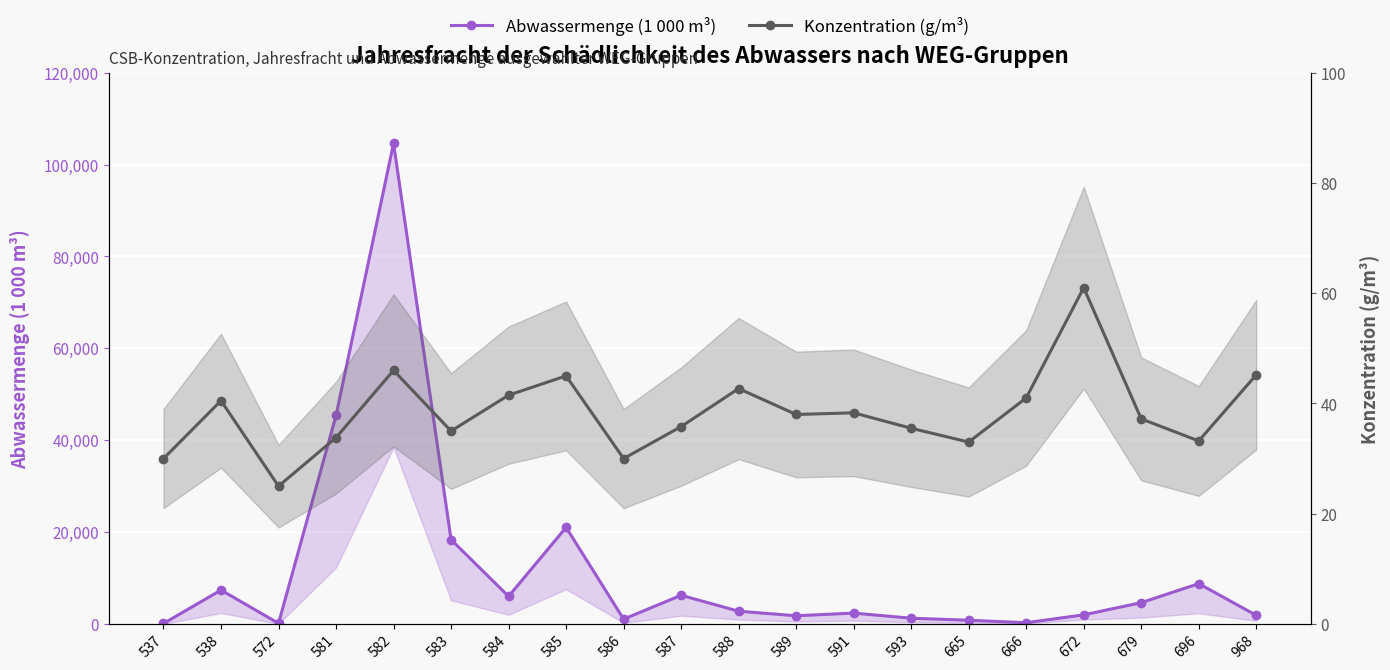

The Konzentration (g/m³) series shows 45.2 at 968. True or false?

True